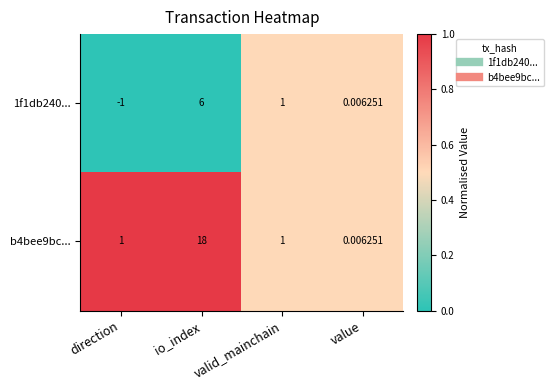

How many distinct data groups are displayed?

2